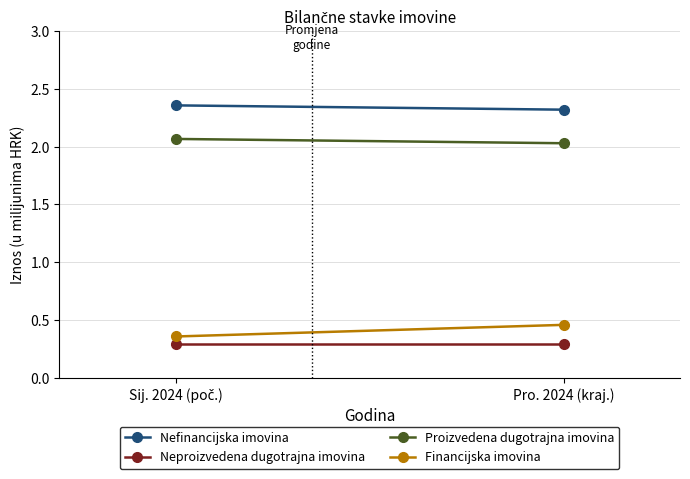

List the labels in order of Neproizvedena dugotrajna imovina value, largest first.

Sij. 2024 (poč.), Pro. 2024 (kraj.)